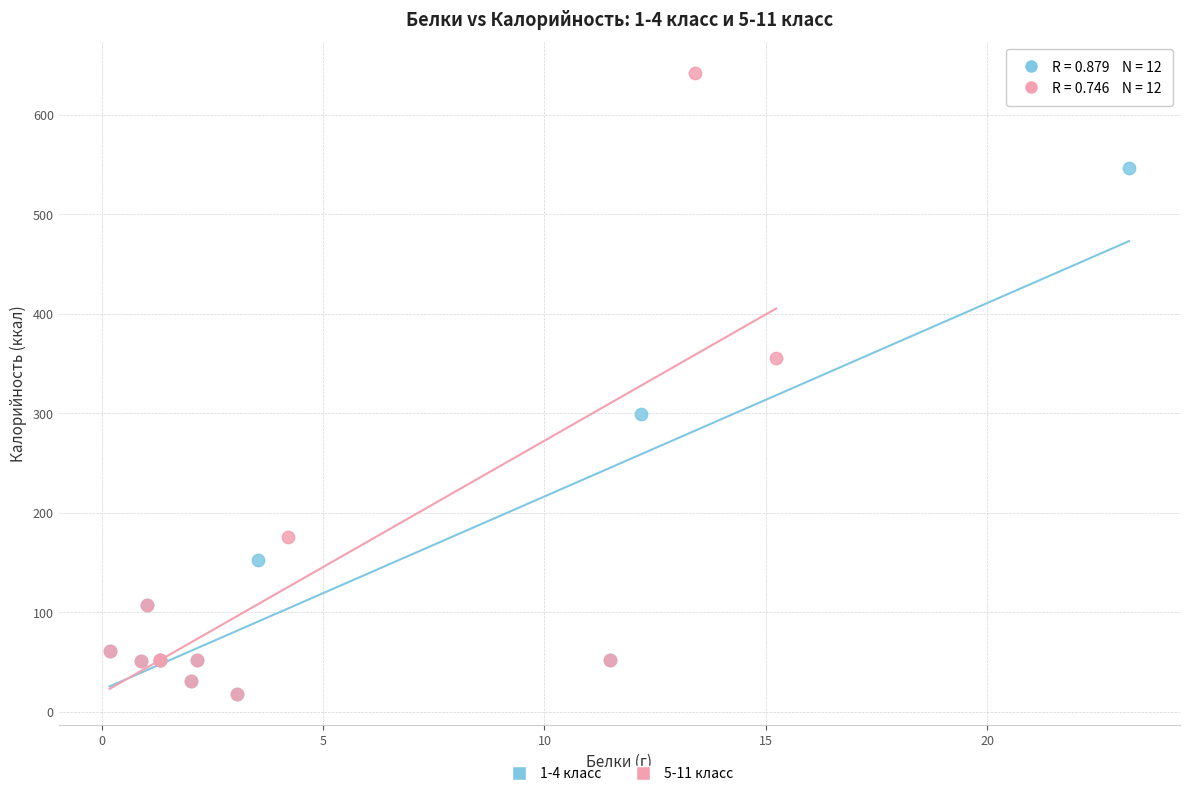

Which series has the widest spread of Y values?

5-11 класс